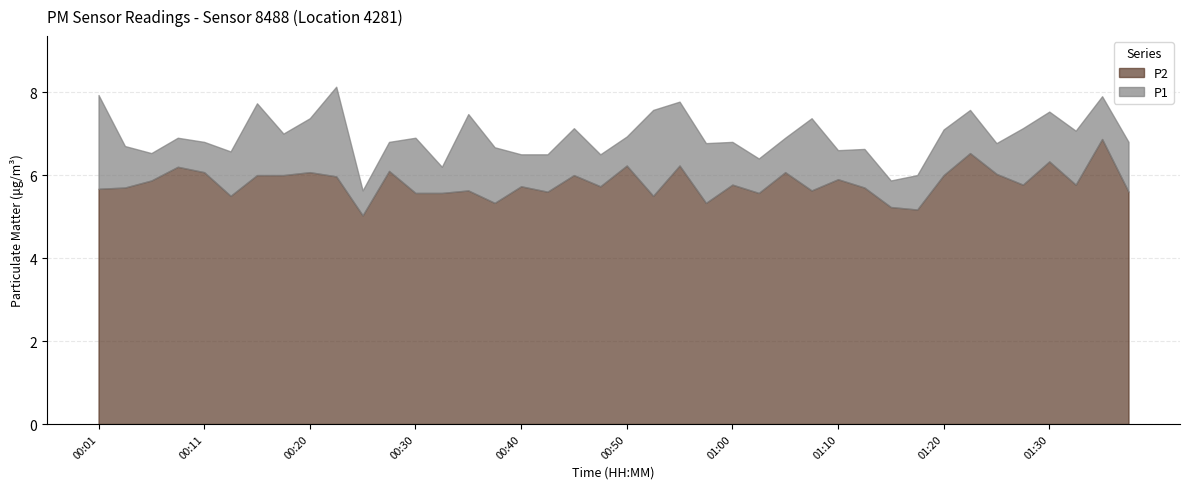

The value of P1 at 00:16 is 7.7. True or false?

True